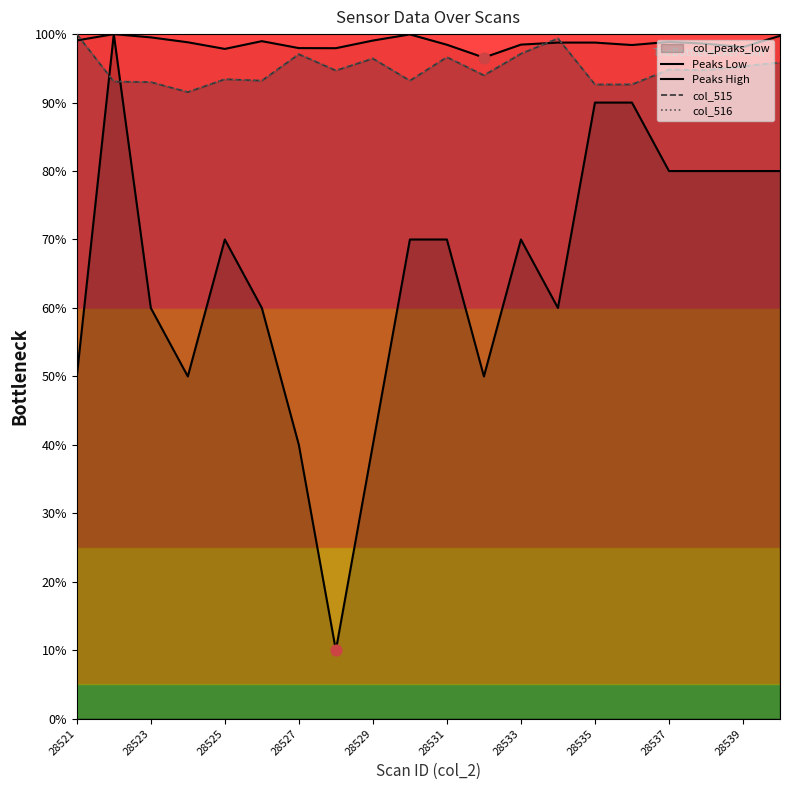

Which series has the largest Y range (max minus min)?

Peaks Low